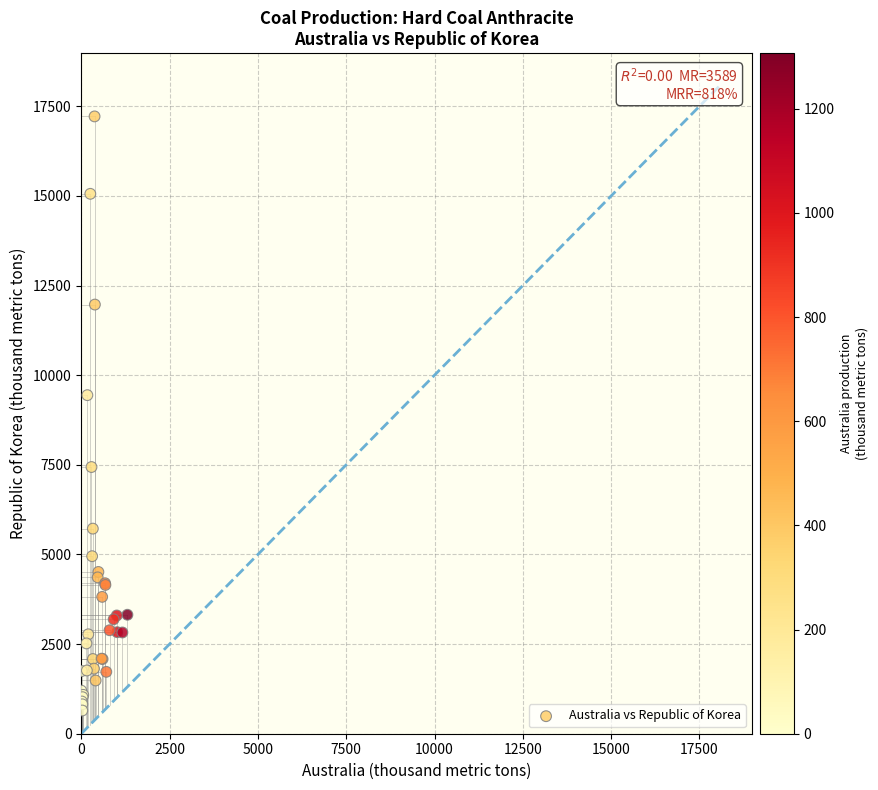

What Y value in the scatter plot is closest to 8932?

9443